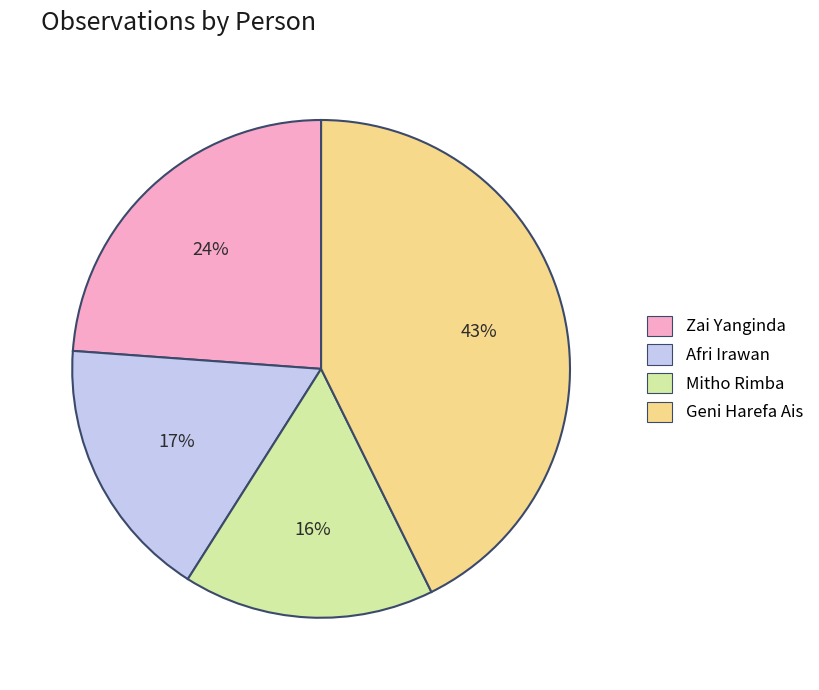

To the nearest percent, what percentage of the pie is Geni Harefa Ais?

43%